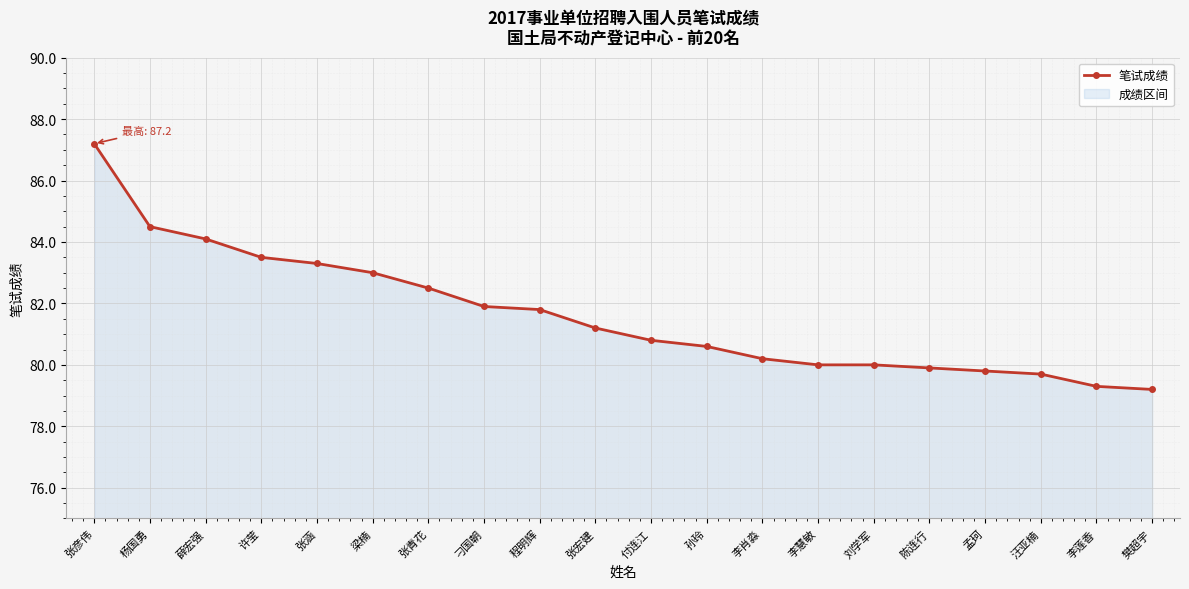

What is the label of the 6th point from the right?

刘学军